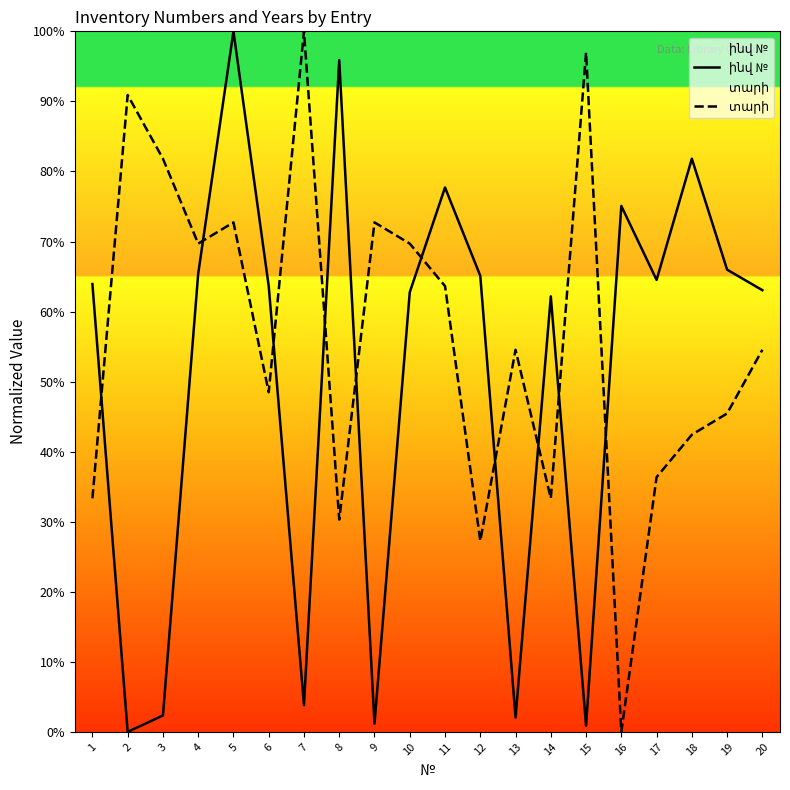

What is the difference between the maximum and minimum values in the ինվ № series?

100.0